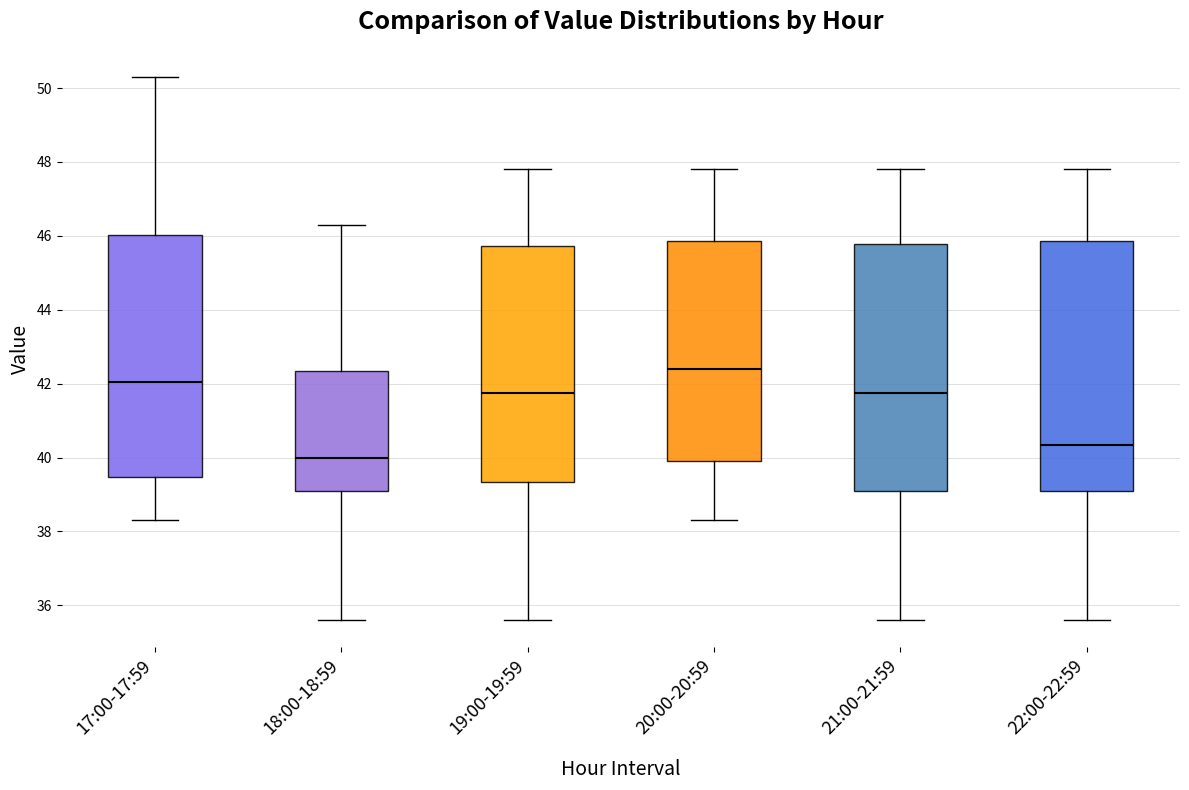

Where does the median line of the box for 21:00-21:59 sit on the y-axis? The values are not printed on the chart, so give them approximately, as read against the axis.

41.8